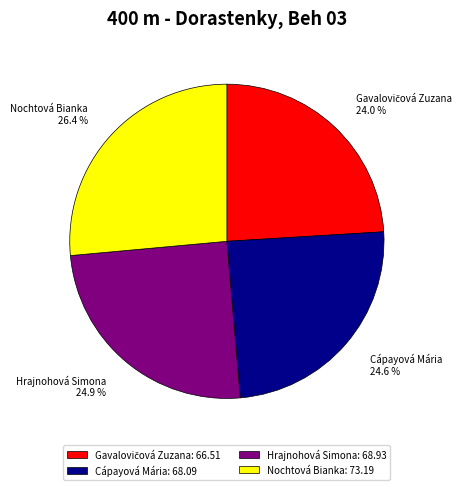

Approximately how many times larger is the value at Hrajnohová Simona: 68.93 compared to Cápayová Mária: 68.09?

1.0